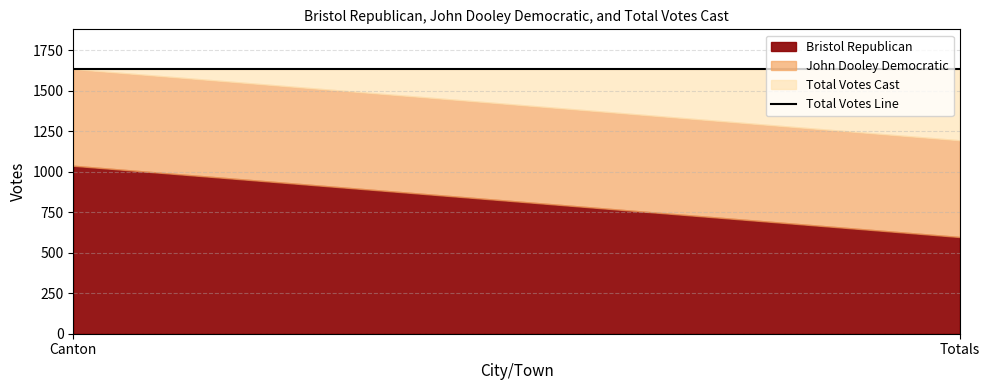

What is the maximum value shown in the chart?

1634